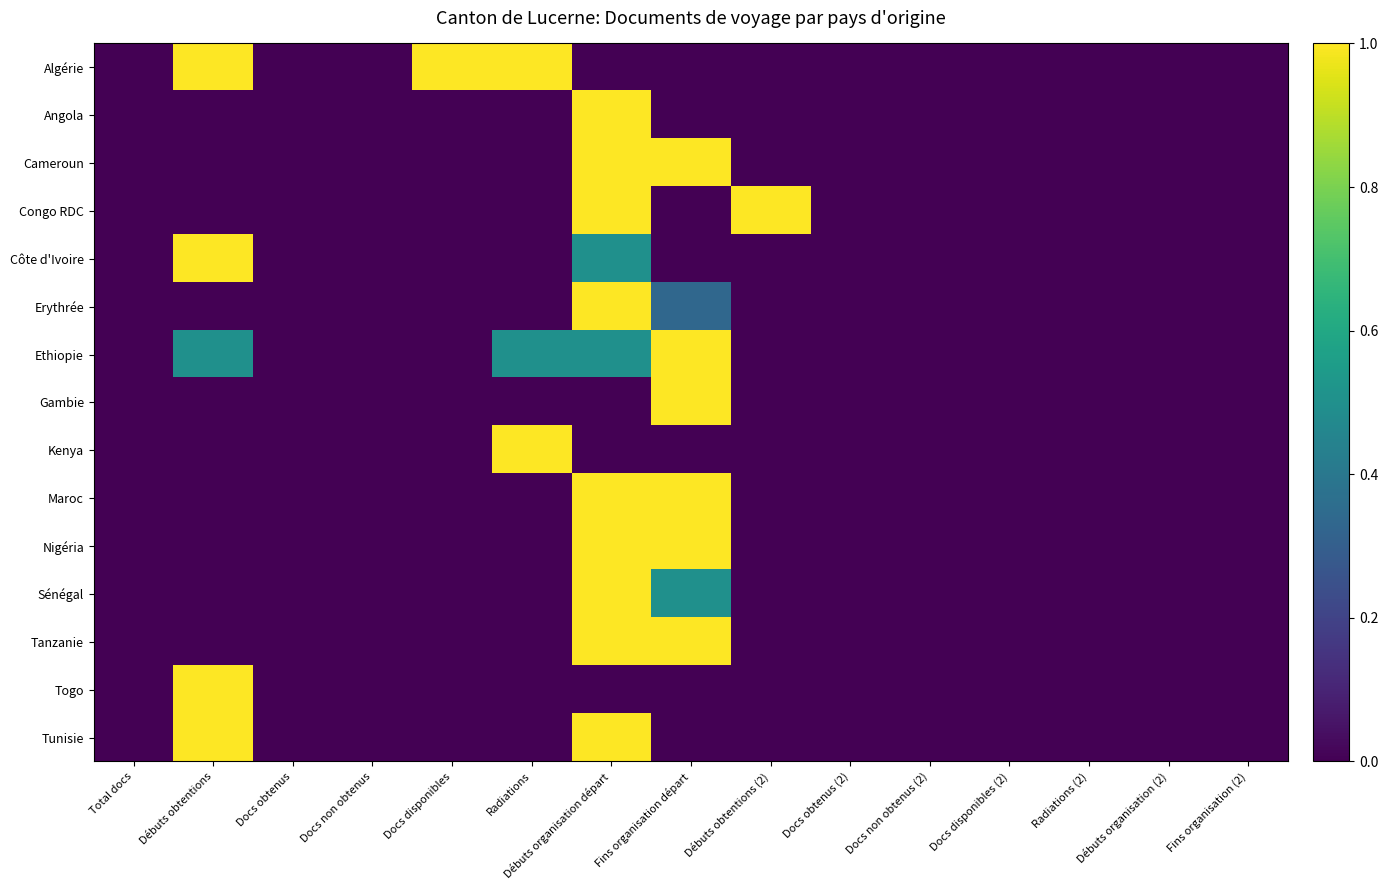

Which series has the largest range (max minus min)?

Algérie